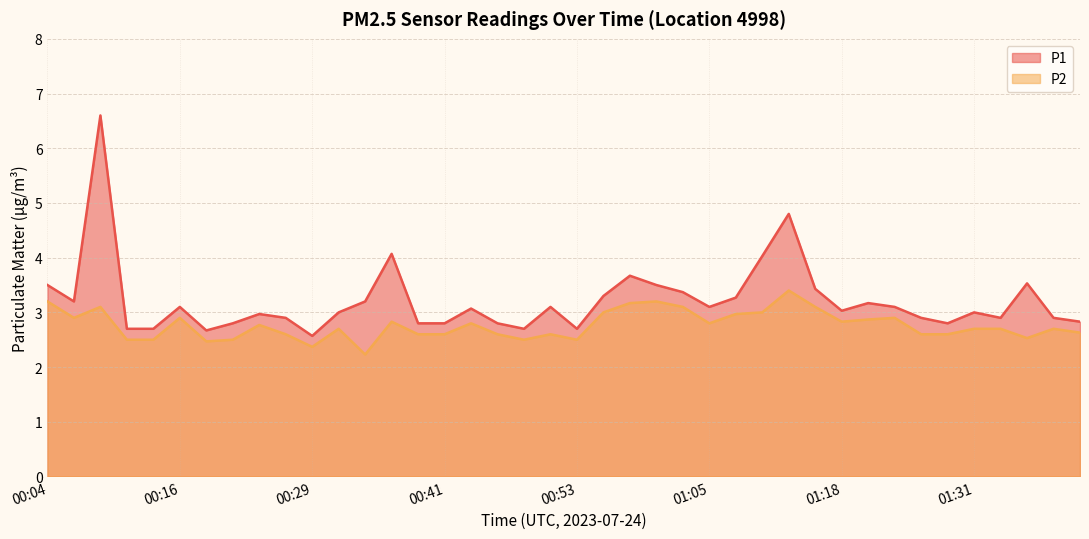

Reading left to right, list all the values displayed in this chart.

P1: 3.5	3.2	6.6	2.7	2.7	3.1	2.7	2.8	3.0	2.9	2.6	3.0	3.2	4.1	2.8	2.8	3.1	2.8	2.7	3.1	2.7	3.3	3.7	3.5	3.4	3.1	3.3	4.0	4.8	3.4	3.0	3.2	3.1	2.9	2.8	3.0	2.9	3.5	2.9	2.8
P2: 3.2	2.9	3.1	2.5	2.5	2.9	2.5	2.5	2.8	2.6	2.4	2.7	2.2	2.8	2.6	2.6	2.8	2.6	2.5	2.6	2.5	3.0	3.2	3.2	3.1	2.8	3.0	3.0	3.4	3.1	2.8	2.9	2.9	2.6	2.6	2.7	2.7	2.5	2.7	2.6